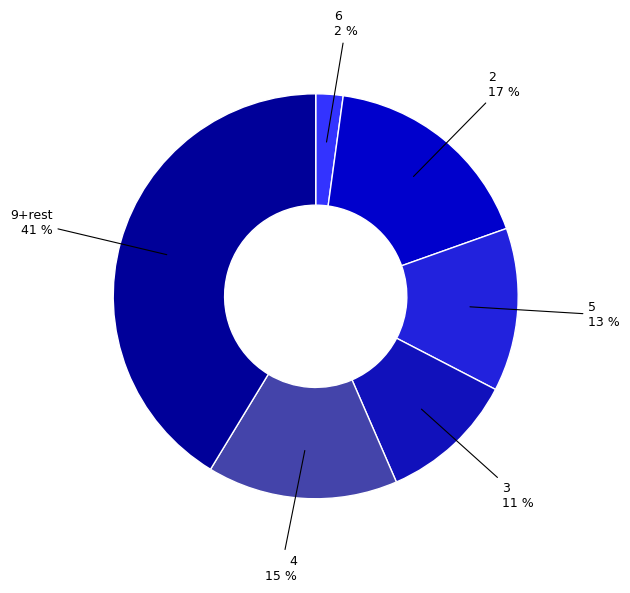

To the nearest percent, what is the average slice percentage?

17%